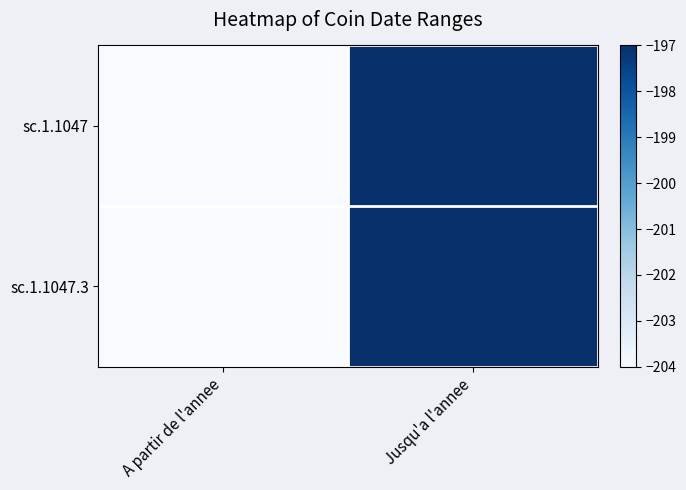

Between A partir de l'annee and Jusqu'a l'annee, which is larger?

Jusqu'a l'annee